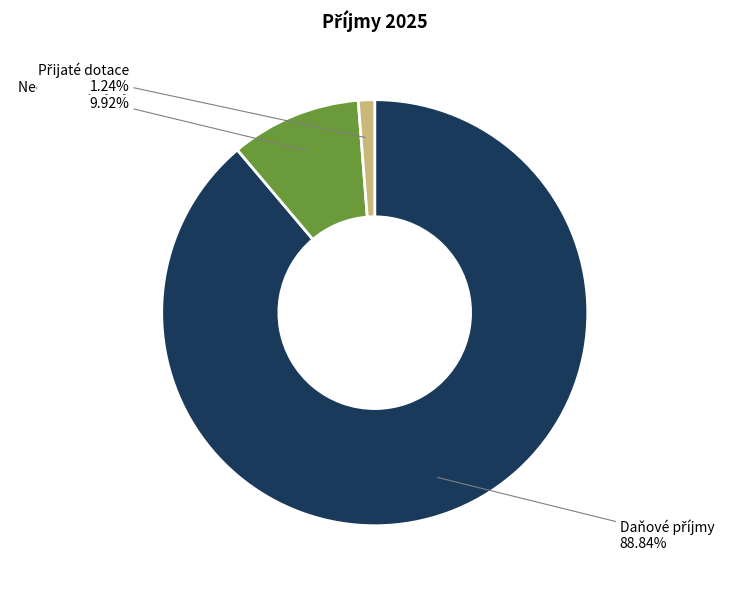

Does any single category account for the majority?

Yes